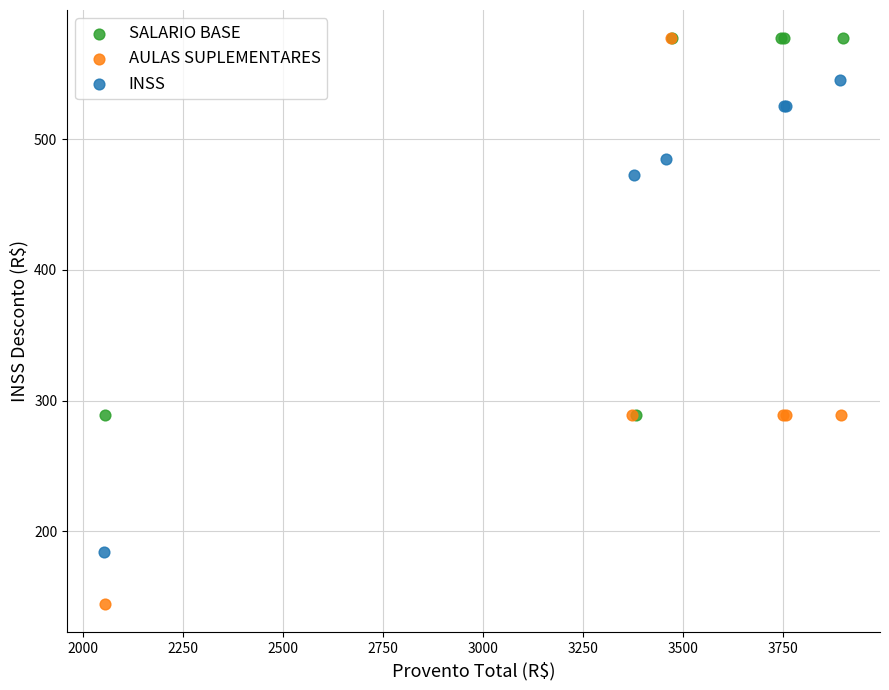

Which series has the largest Y range (max minus min)?

AULAS SUPLEMENTARES